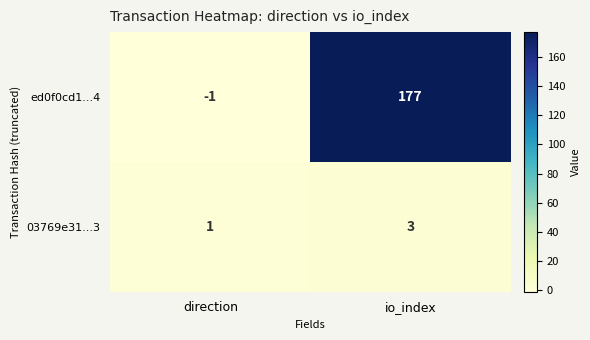

At which category is the sum across all series the highest?

io_index